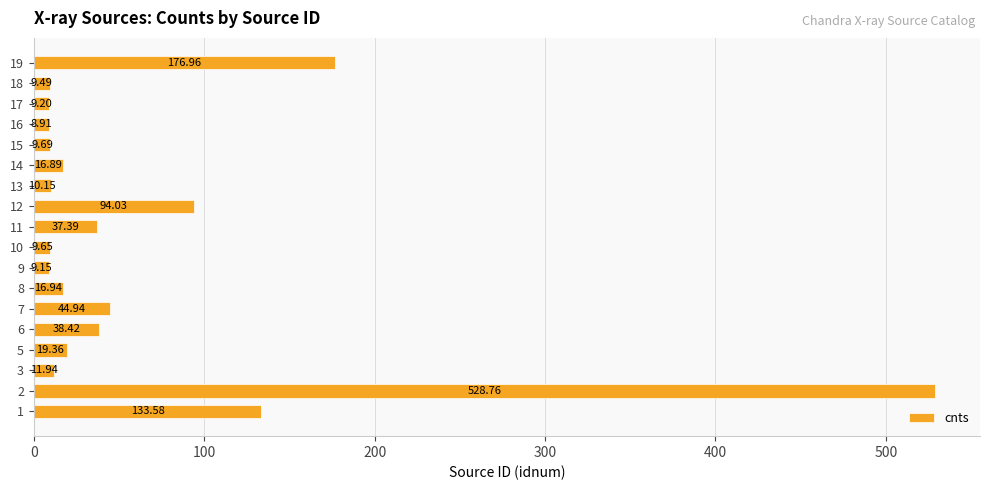

Which label corresponds to the largest value in the chart?

2